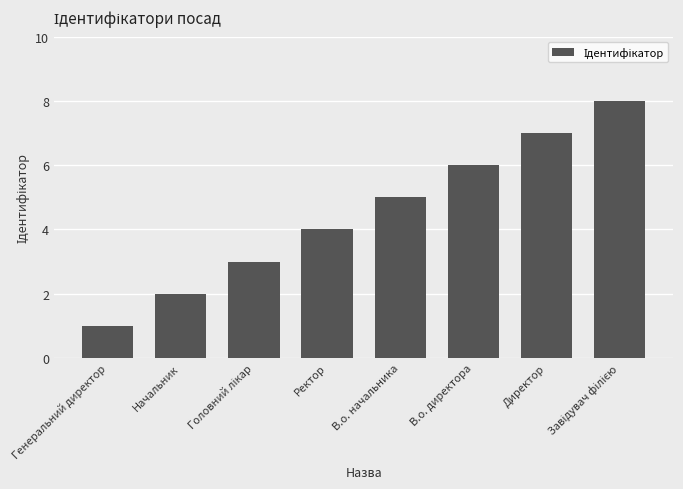

How many bars are there in total?

8